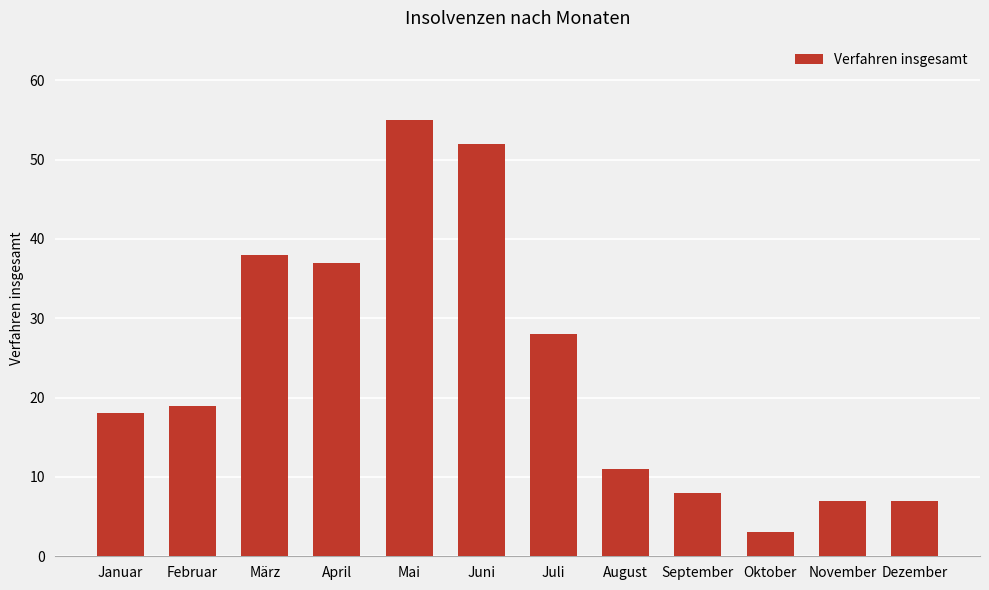

At which label is the value closest to 29?

Juli